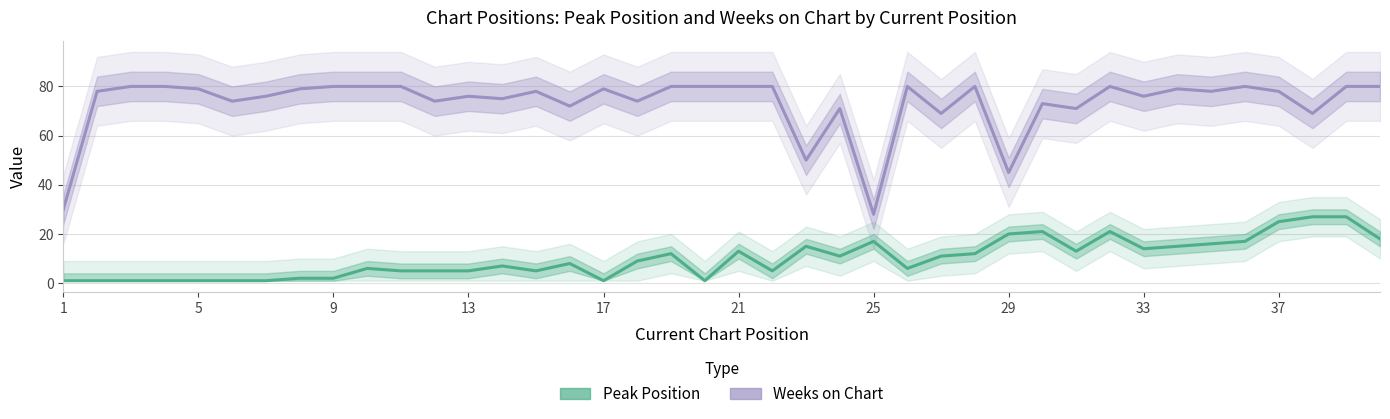

In Peak Position, how many points are higher than both neighbors (excluding endpoints)?

9